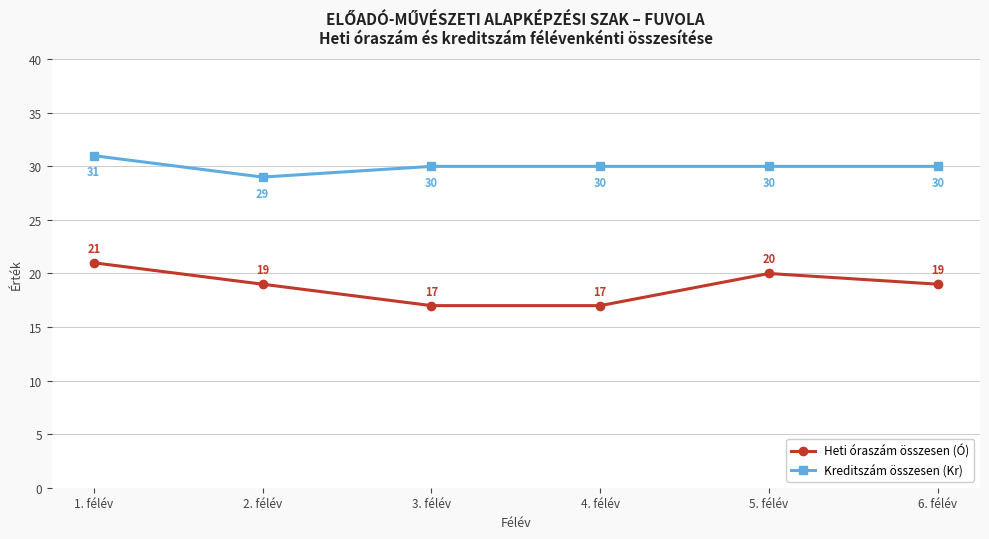

Which series has the largest range (max minus min)?

Heti óraszám összesen (Ó)